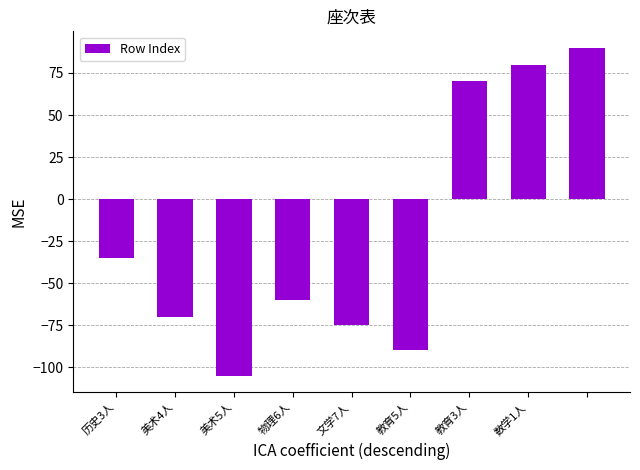

What is the sum of all values?

-195